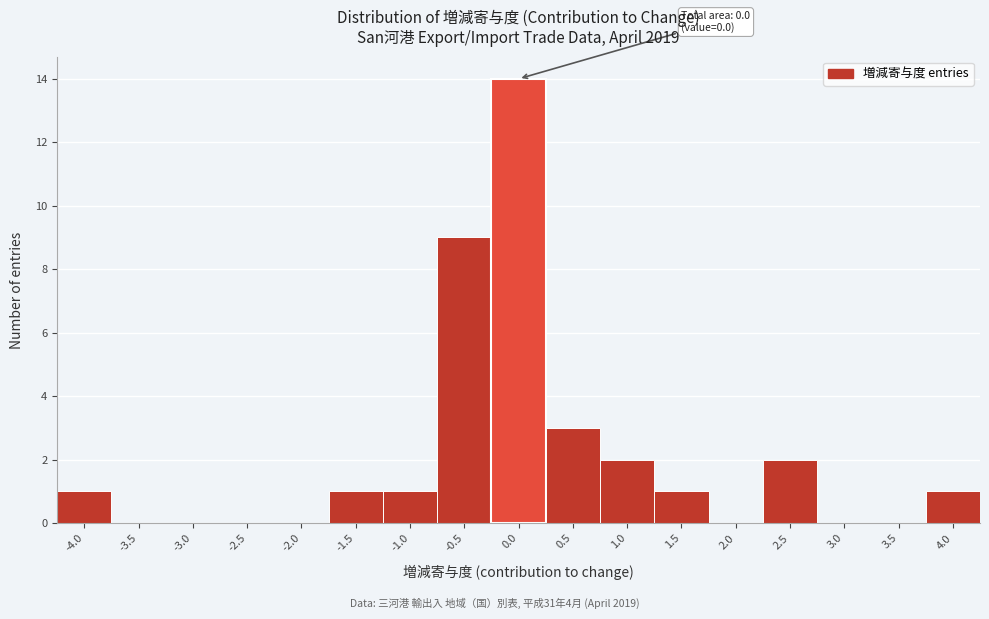

Reading left to right, extract all data points from this chart.

-4.0=1	-3.5=0	-3.0=0	-2.5=0	-2.0=0	-1.5=1	-1.0=1	-0.5=9	0.0=14	0.5=3	1.0=2	1.5=1	2.0=0	2.5=2	3.0=0	3.5=0	4.0=1